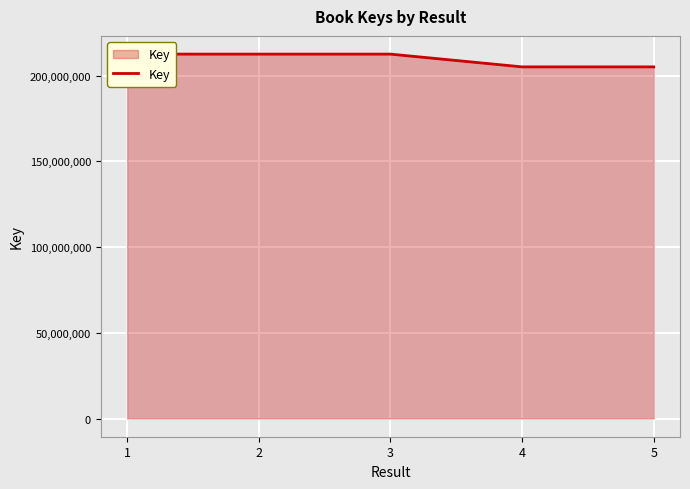

What is the change in value from 4 to 5?

+639